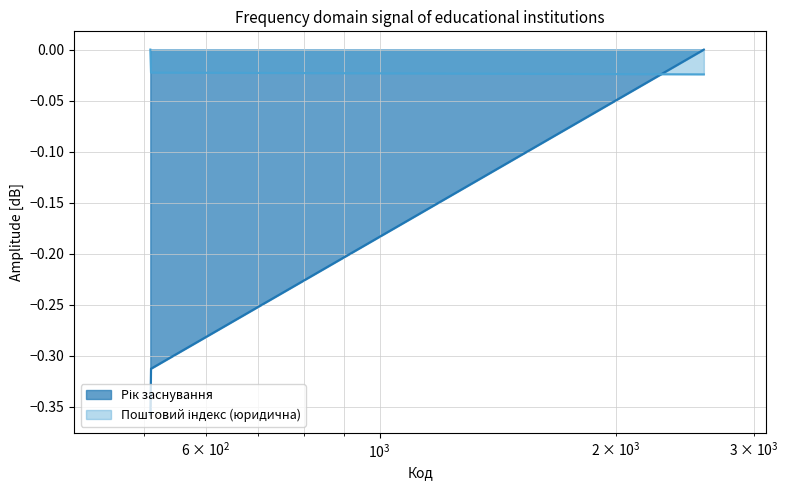

List the series in order of their peak value, highest first.

Рік заснування, Поштовий індекс (юридична)